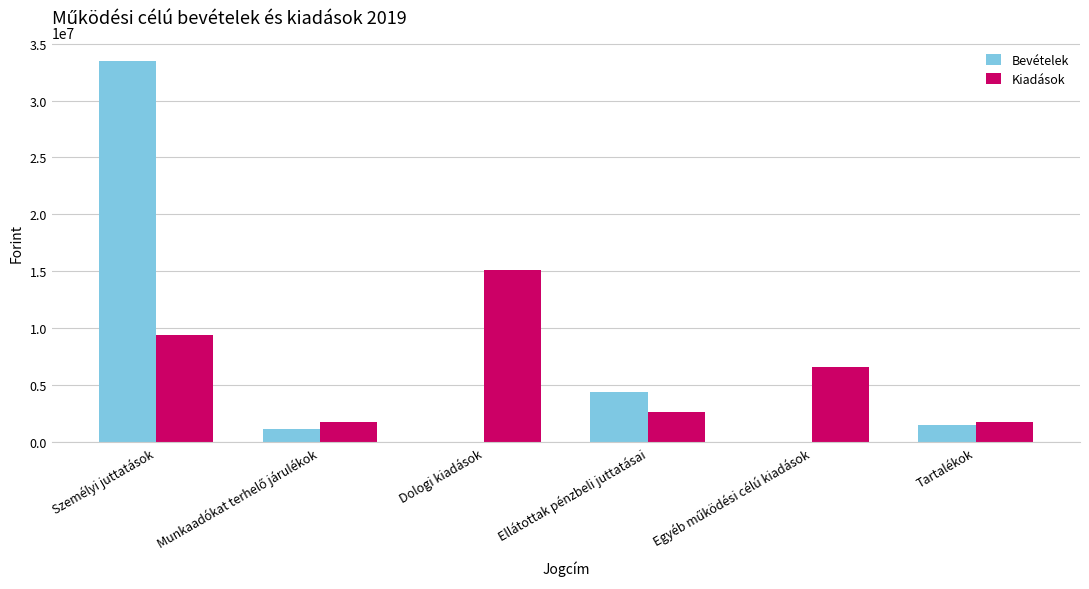

Which category has the highest value across all series?

Személyi juttatások